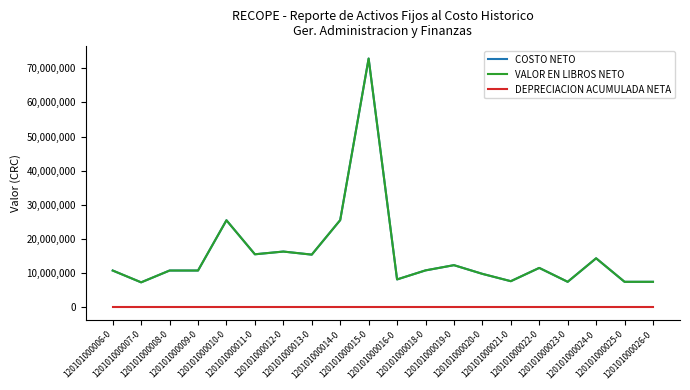

What is the difference between the maximum and second lowest values in the VALOR EN LIBROS NETO series?

65302350.0